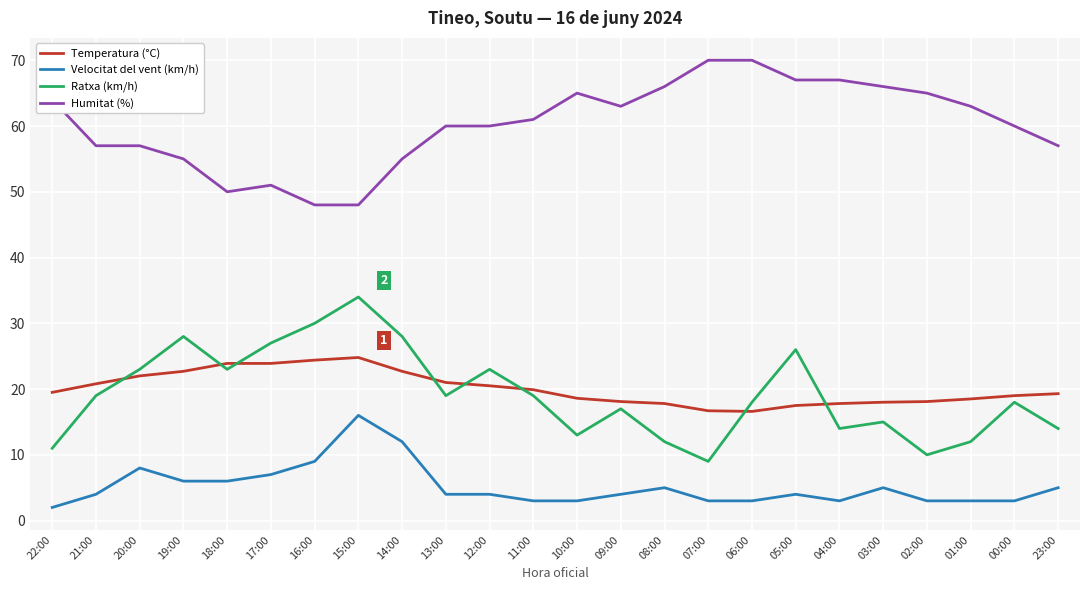

What is the sum of the Temperatura (°C) values at 11:00 and 09:00?

38.0